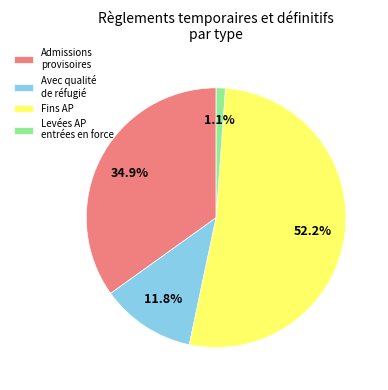

Which slice is the largest?

Fins AP